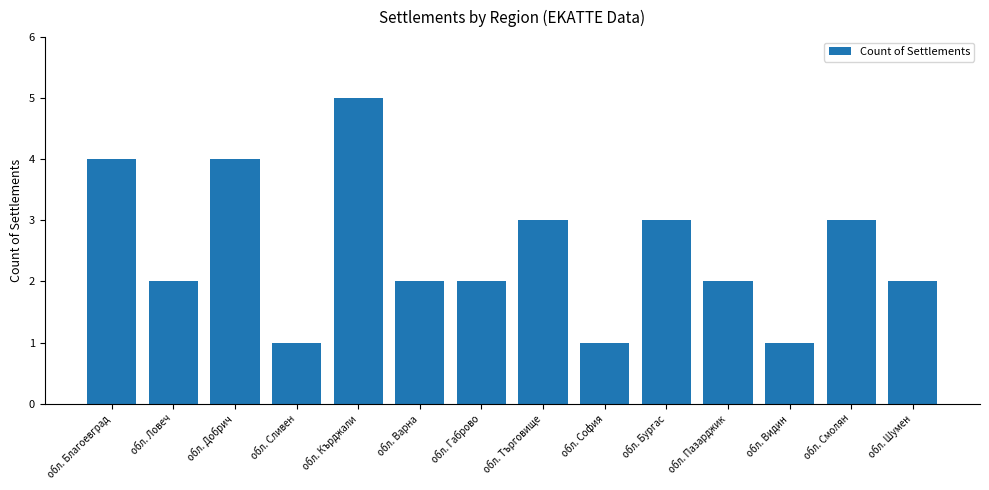

What is the label of the 8th bar from the right?

обл. Габрово